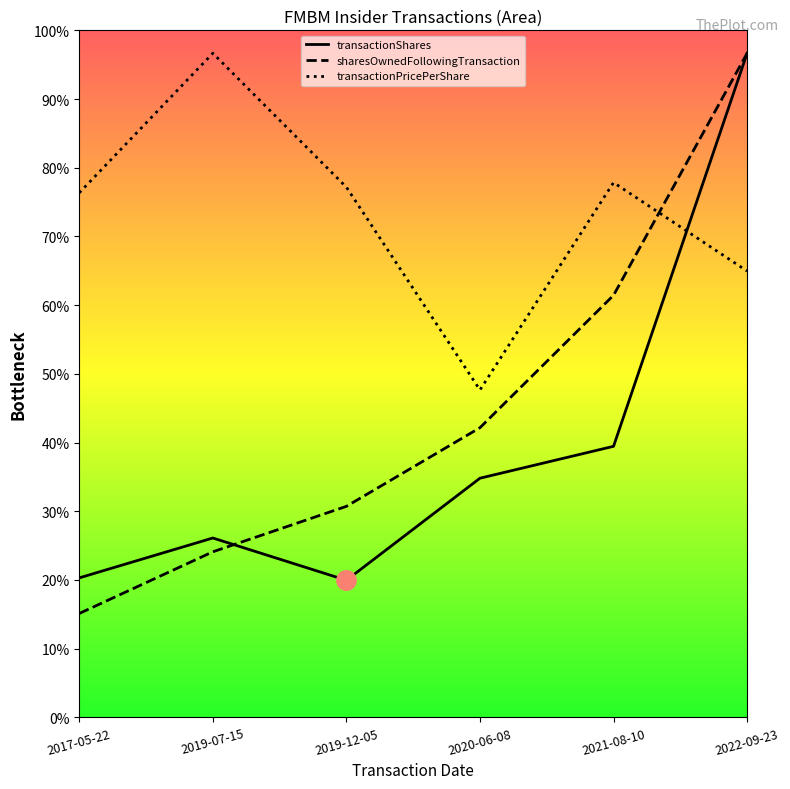

Where does the sharesOwnedFollowingTransaction series first go above 1264?

2020-06-08